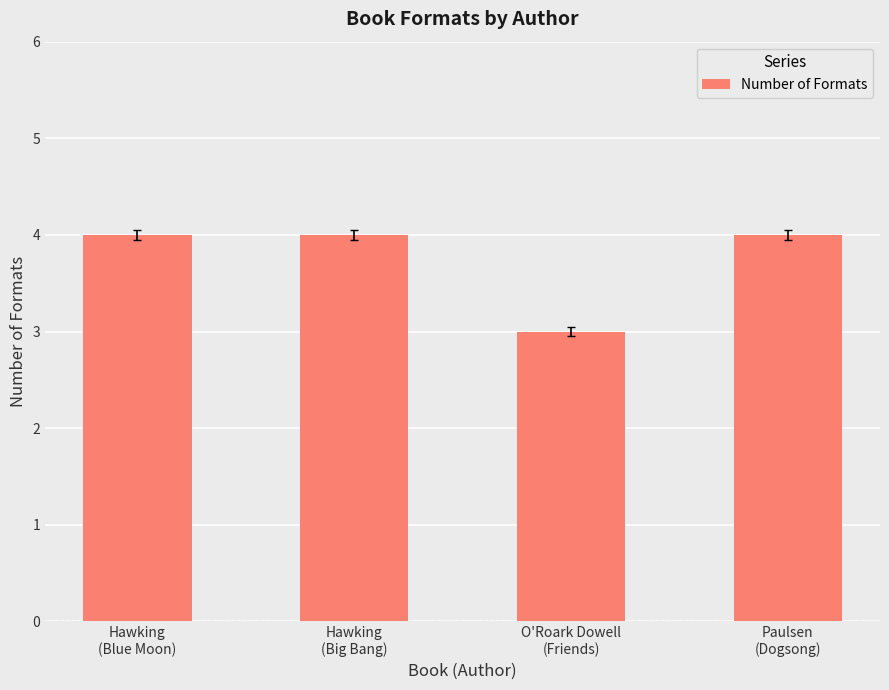

What is the value of the 1st bar from the left?

4